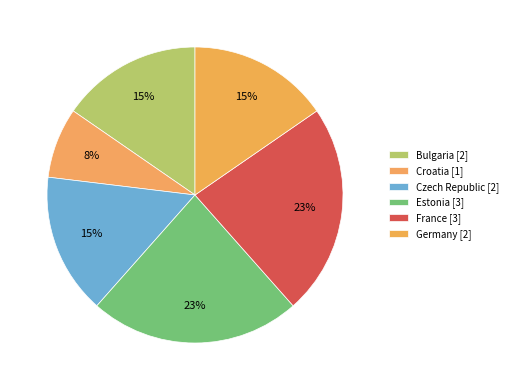

Count the number of slices in the pie.

6